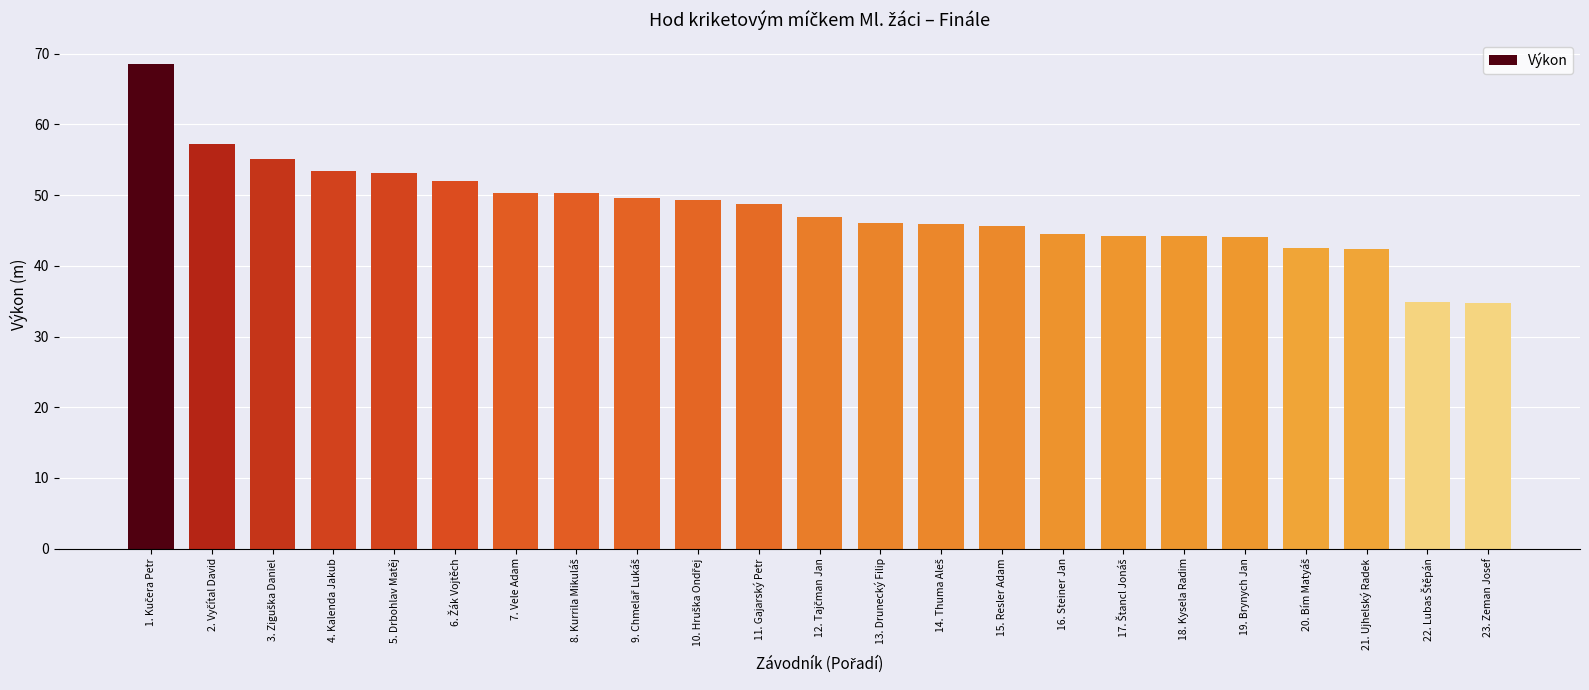

What is the label of the 18th bar from the left?

18. Kysela Radim